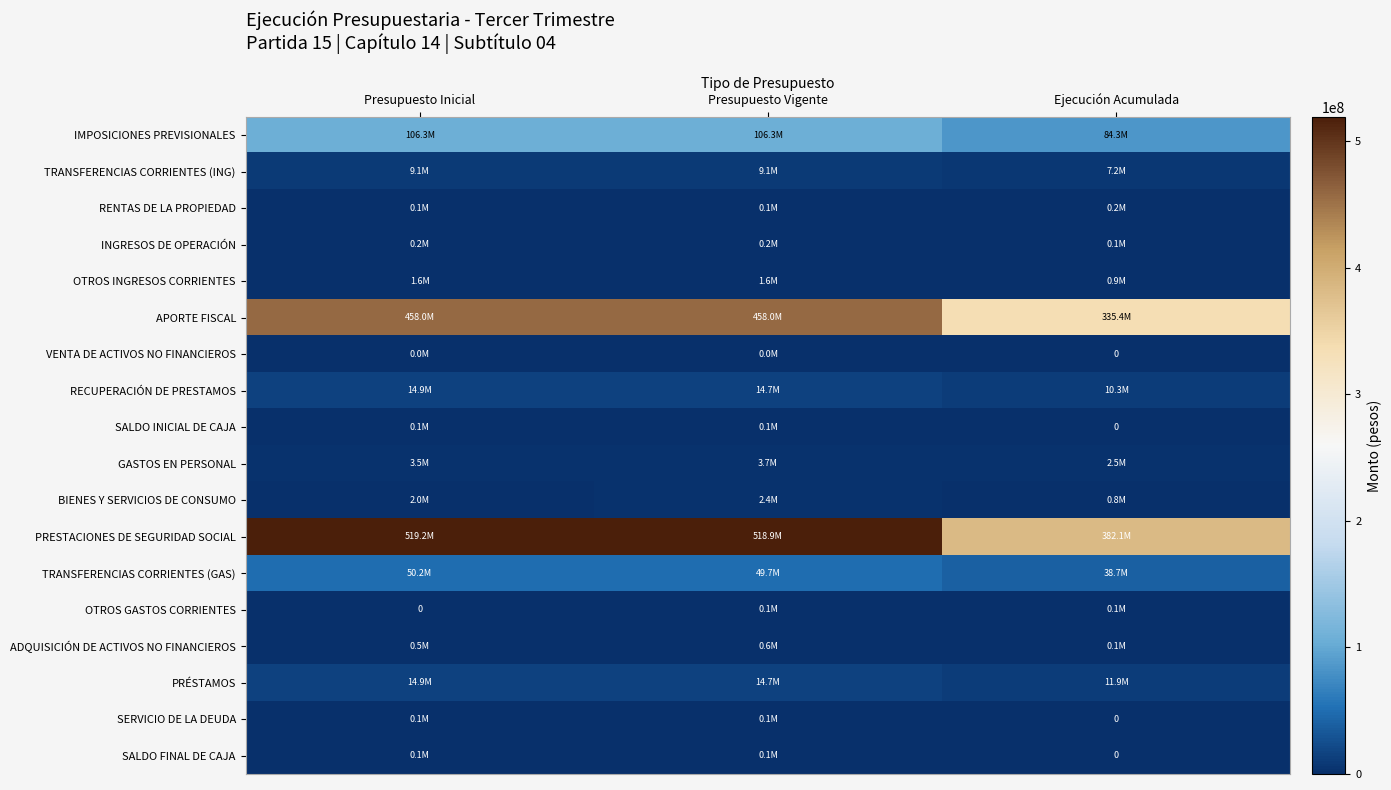

What is the highest value of the GASTOS EN PERSONAL series?

3701150